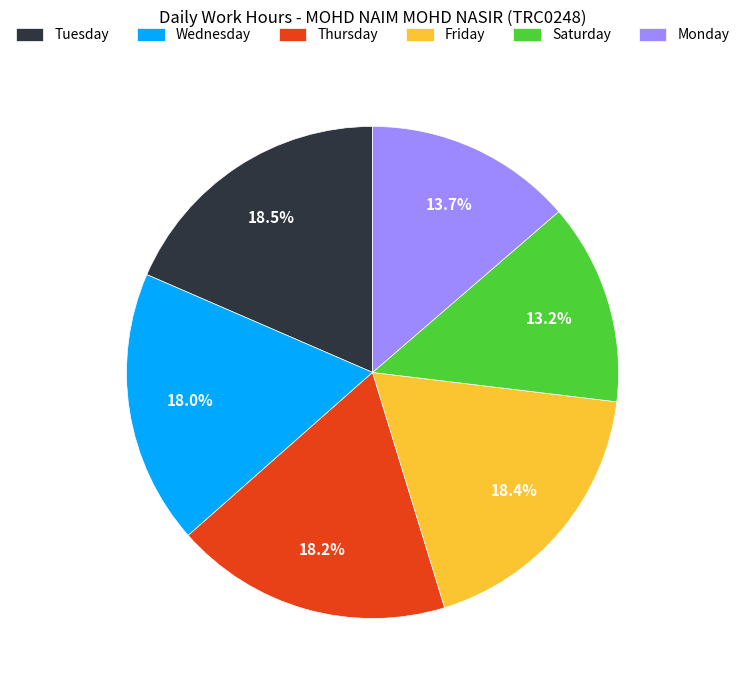

Is Wednesday the majority of the pie?

No